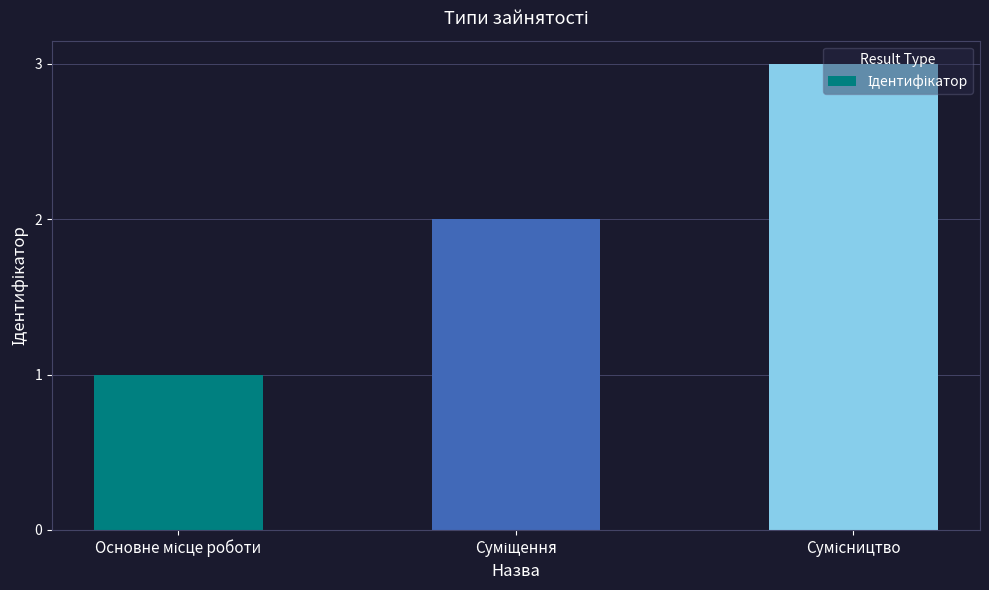

What is the maximum value shown in the chart?

3